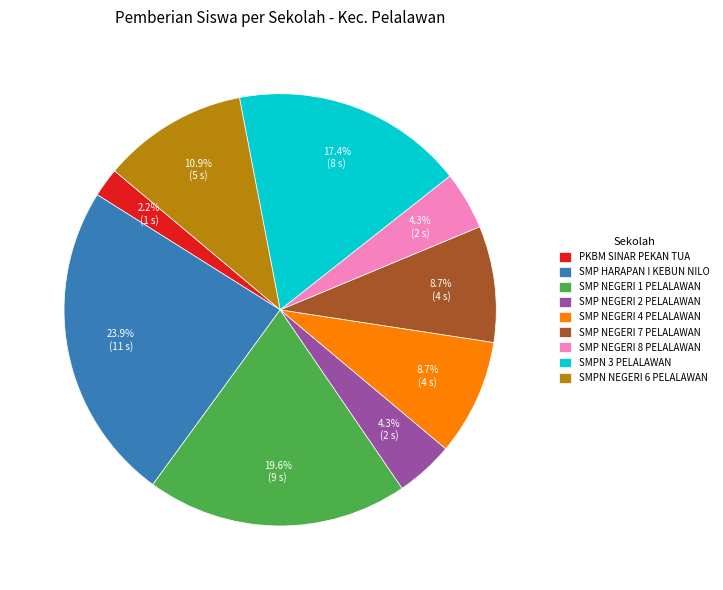

Do SMP NEGERI 8 PELALAWAN and SMP NEGERI 7 PELALAWAN together represent more than half of the pie?

No